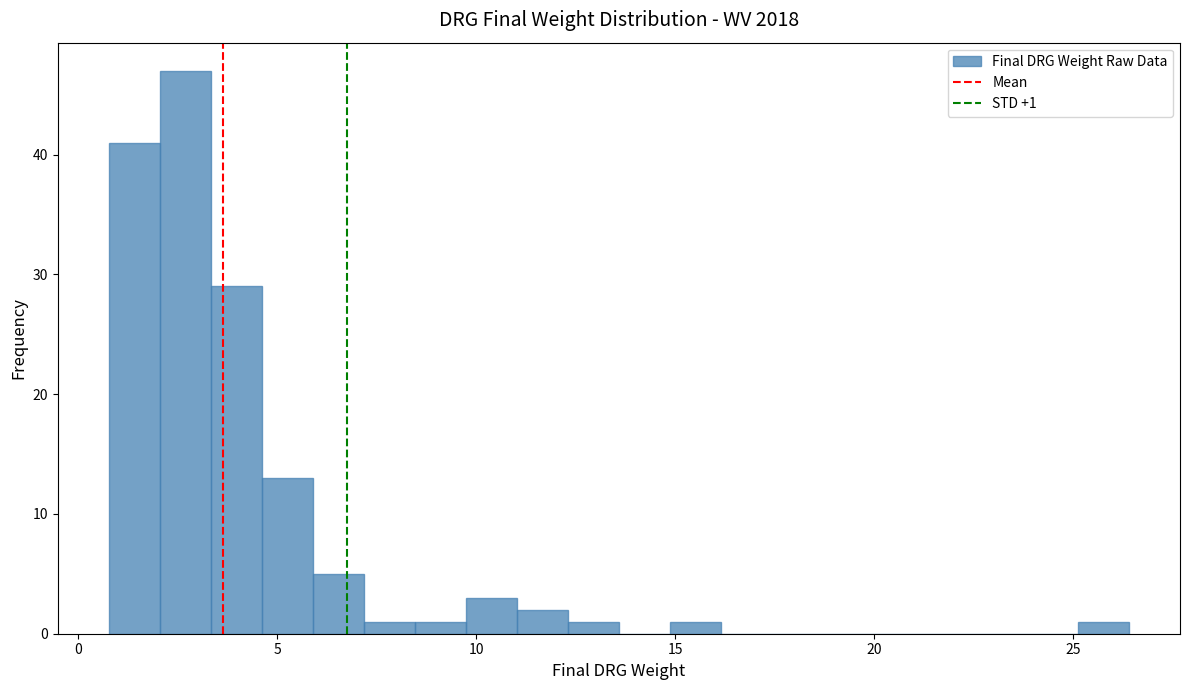

Around what value on the x-axis is the tallest bar? Give the approximate position of its centre, as read against the axis.

2.5